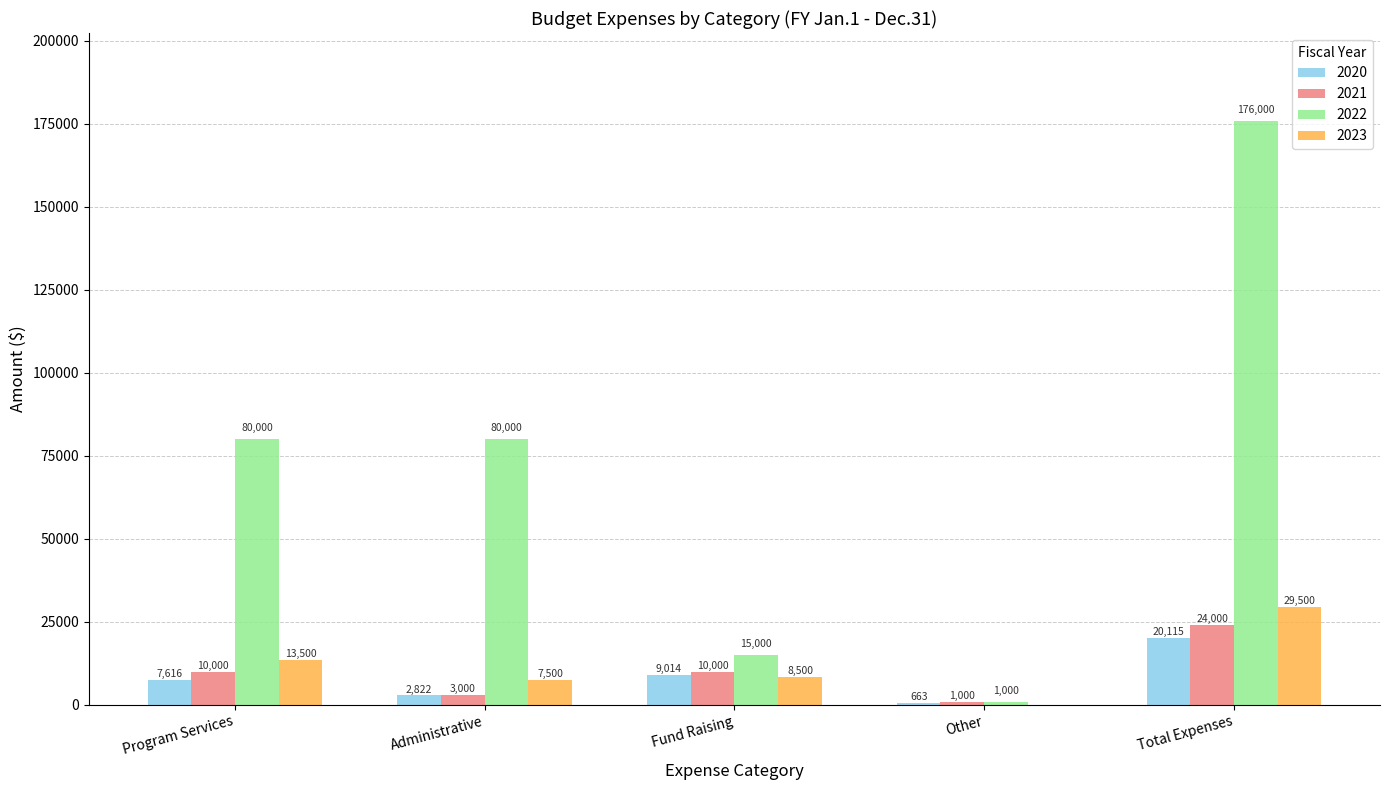

True or false: 2022 has a value of 176000 at Total Expenses.

True